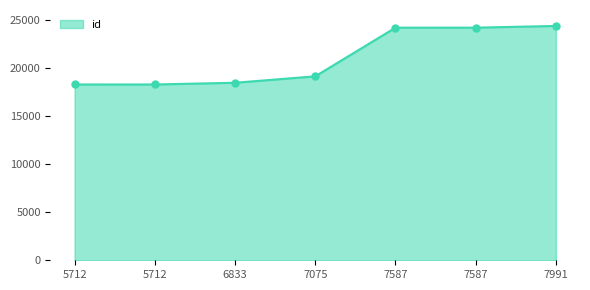

Which has a higher value, 7075 or 7587?

7587